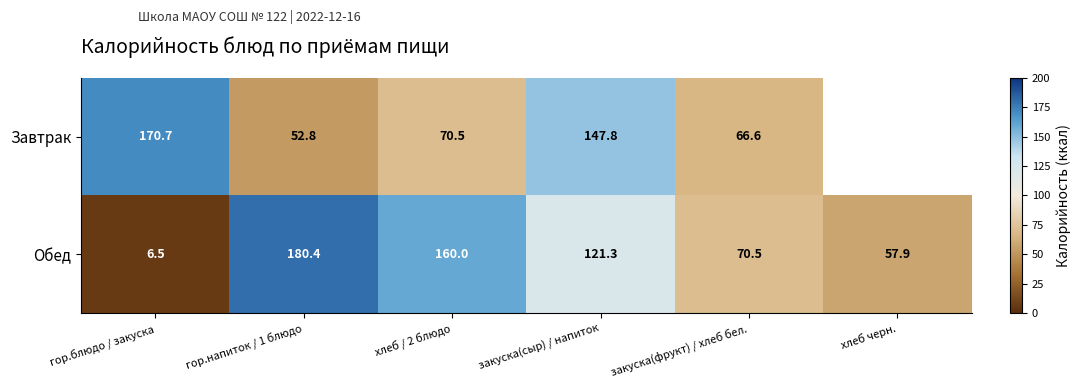

Is the value of Обед at хлеб черн. greater than the value of Завтрак at гор.блюдо / закуска?

No